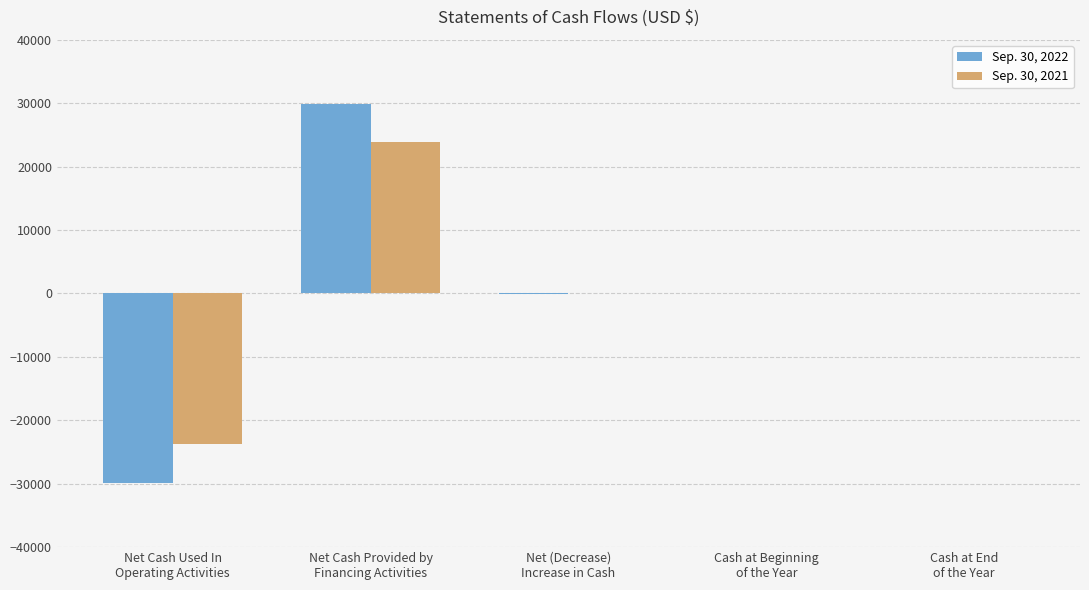

What is the sum of the Sep. 30, 2021 values at Net Cash Provided by
Financing Activities and Cash at Beginning
of the Year?

23887